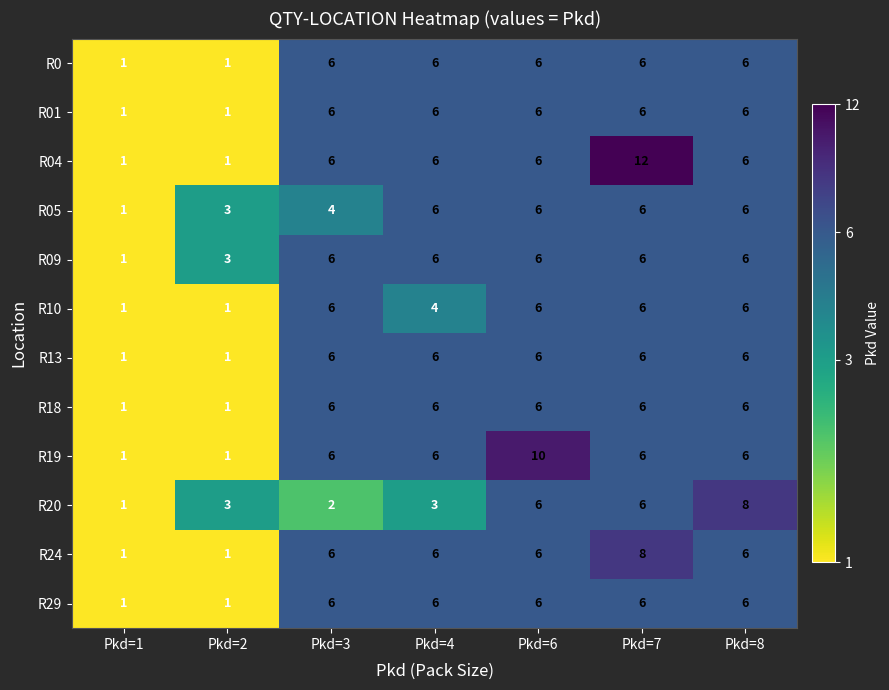

What is the difference between the maximum and minimum values in the R04 series?

11